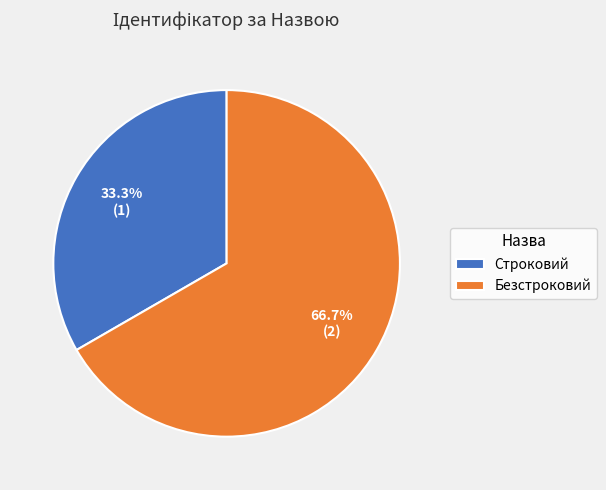

Count the number of slices in the pie.

2